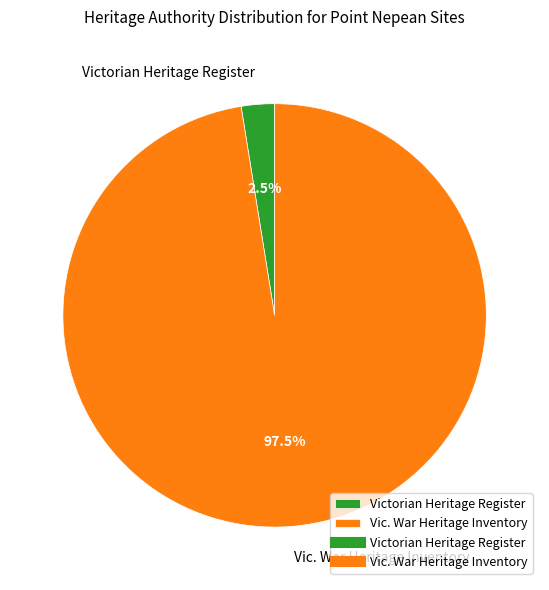

Rank the categories by value from lowest to highest.

Victorian Heritage Register, Vic. War Heritage Inventory